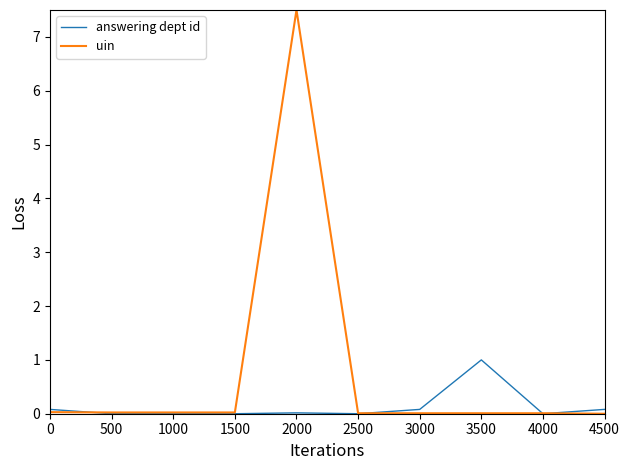

Which series has the largest range (max minus min)?

uin